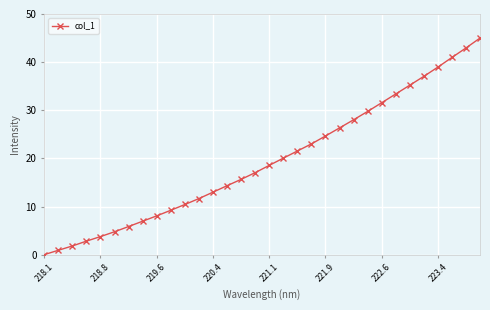

What is the sum of all values?

623.2